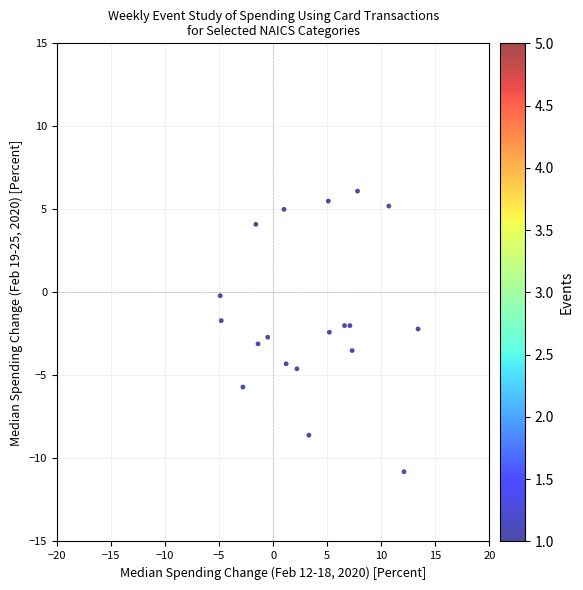

What is the range of Y values (max minus min)?

16.9